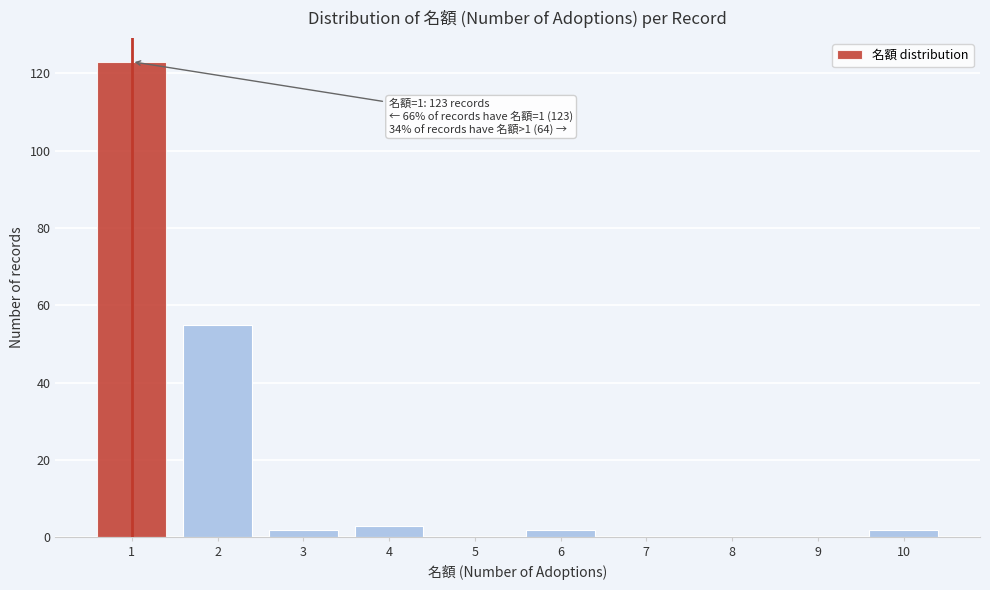

Reading left to right, transcribe all the data shown in this chart.

1=123	2=55	3=2	4=3	5=0	6=2	7=0	8=0	9=0	10=2